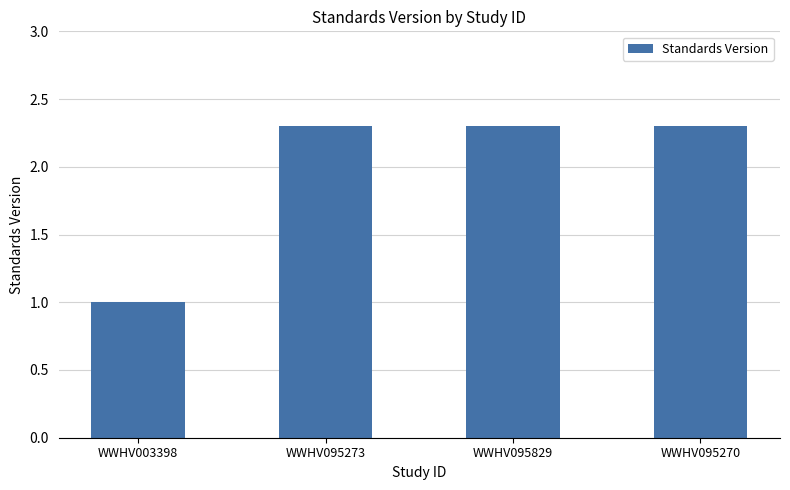

What is the difference between the second highest and minimum values?

1.3